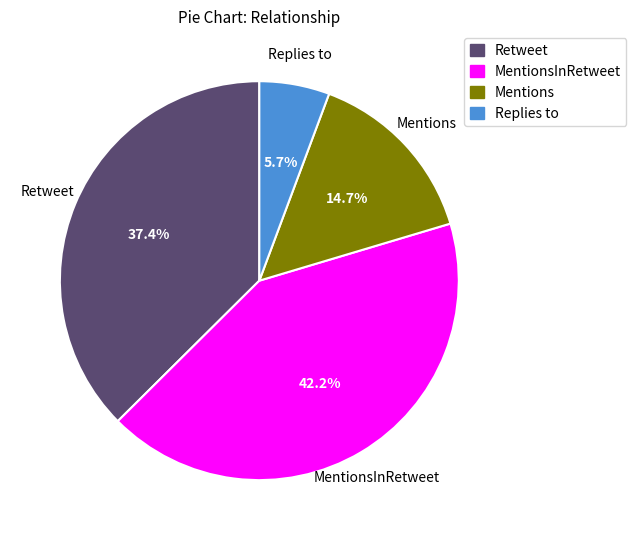

How much of the chart is everything except Replies to?

94.3%